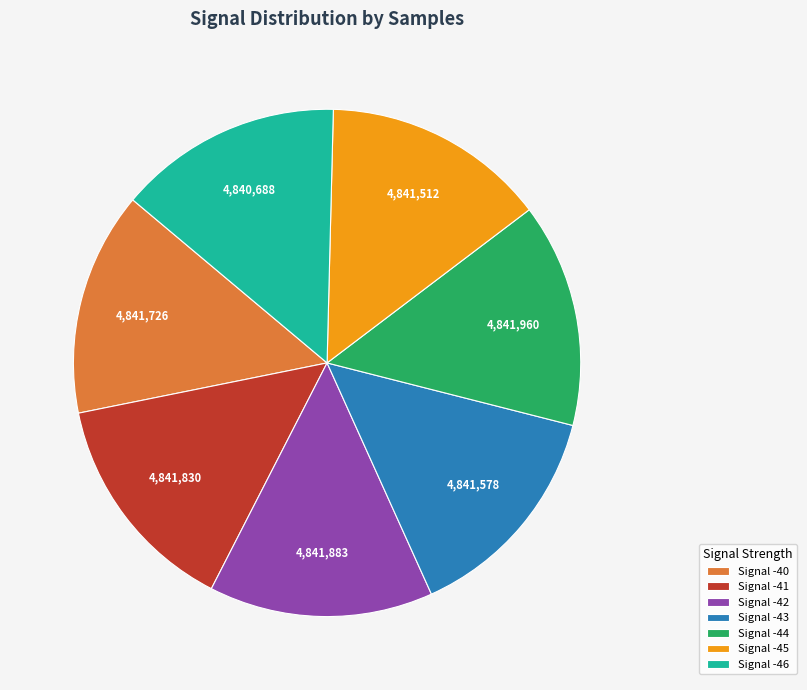

How many segments does this pie chart have?

7